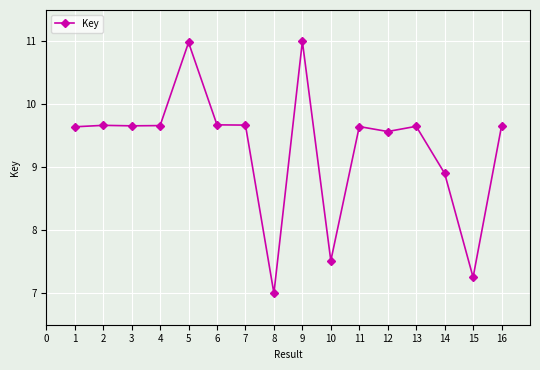

How many data points are less than 9?

4